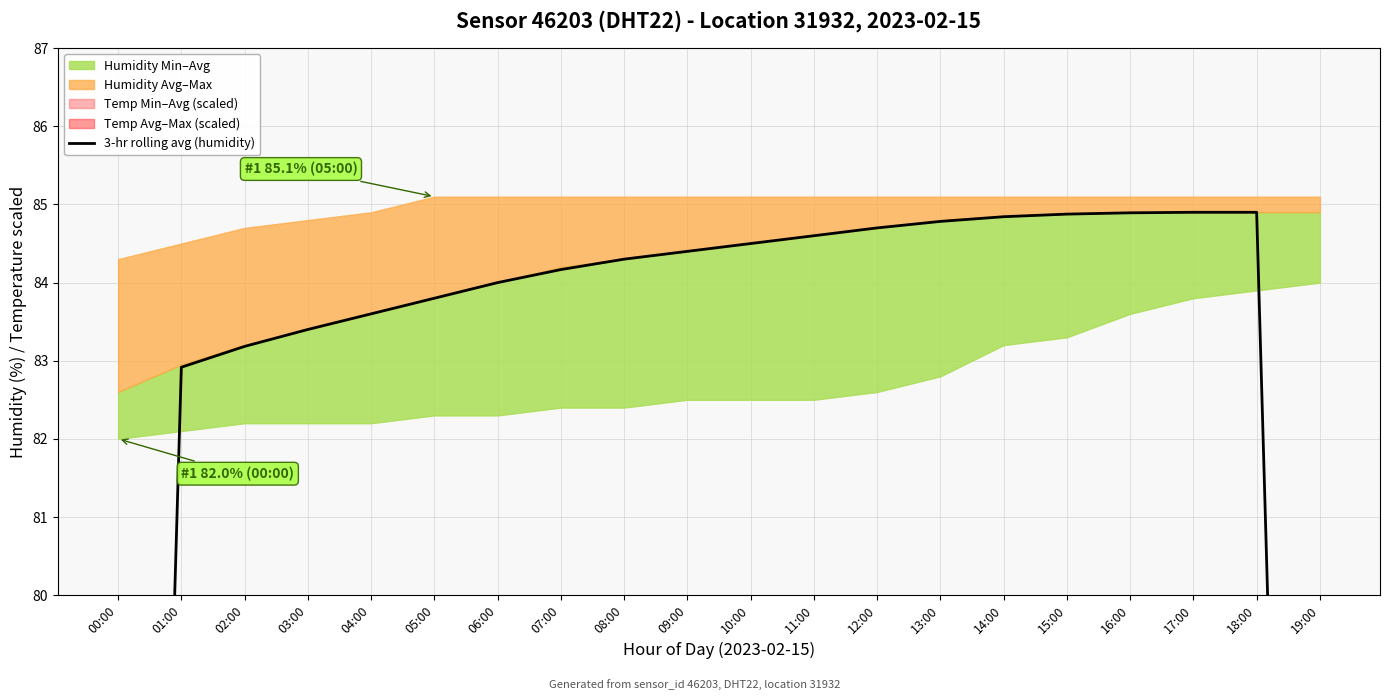

True or false: there are more than 2 points higher than both neighbors.

False